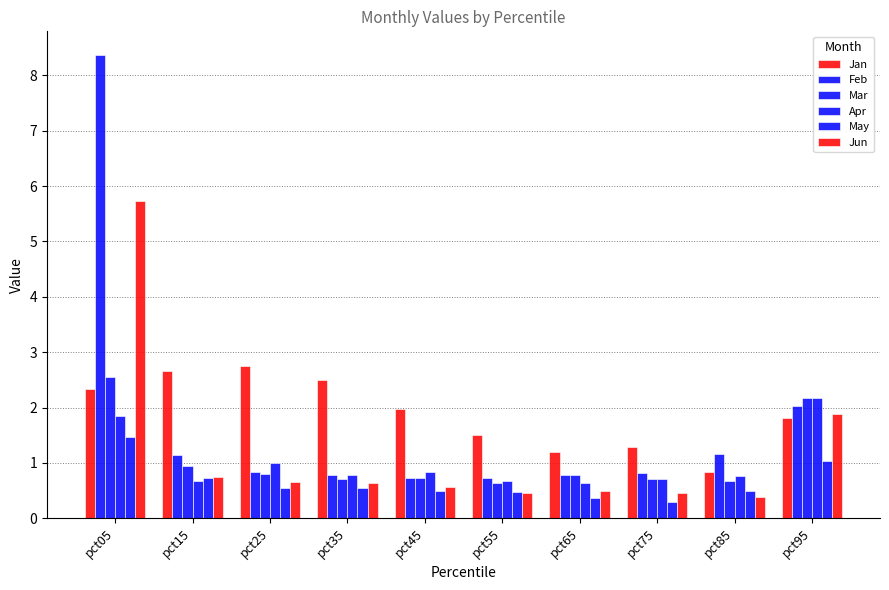

Which has a higher value, pct85 or pct55?

pct55